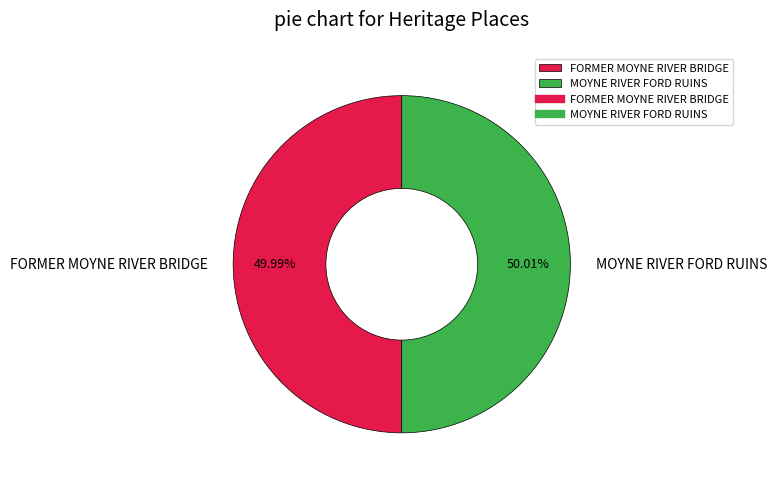

How many slices are in this pie chart?

2